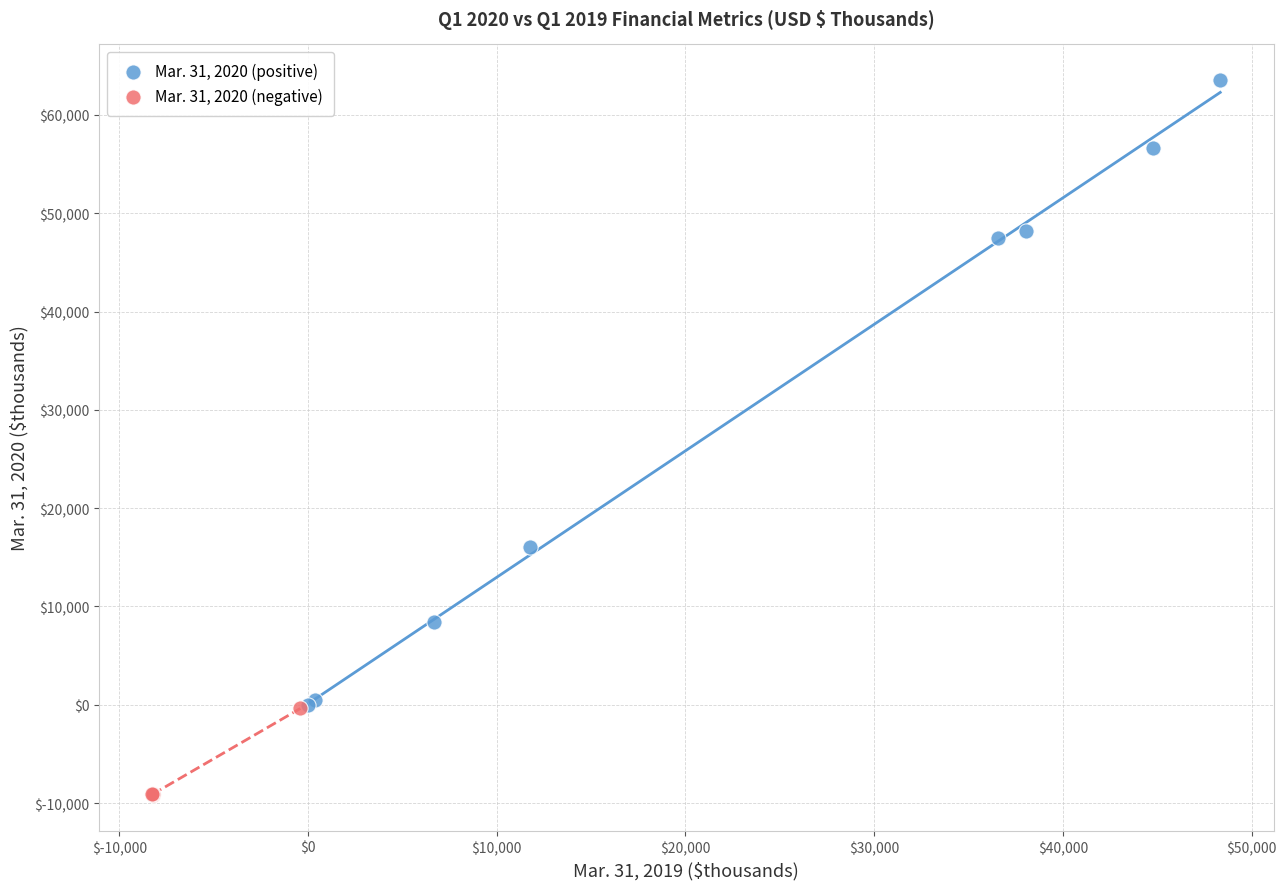

What are all the series names shown in the legend?

Mar. 31, 2020 (positive), Mar. 31, 2020 (negative)